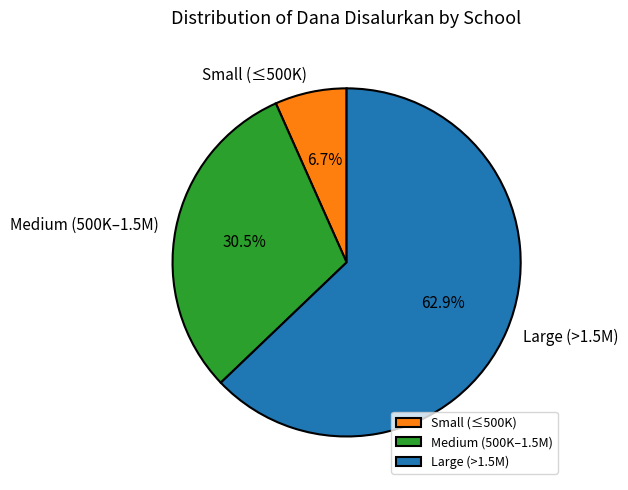

Combined, what portion of the pie is Large (>1.5M) and Small (≤500K)?

69.5%